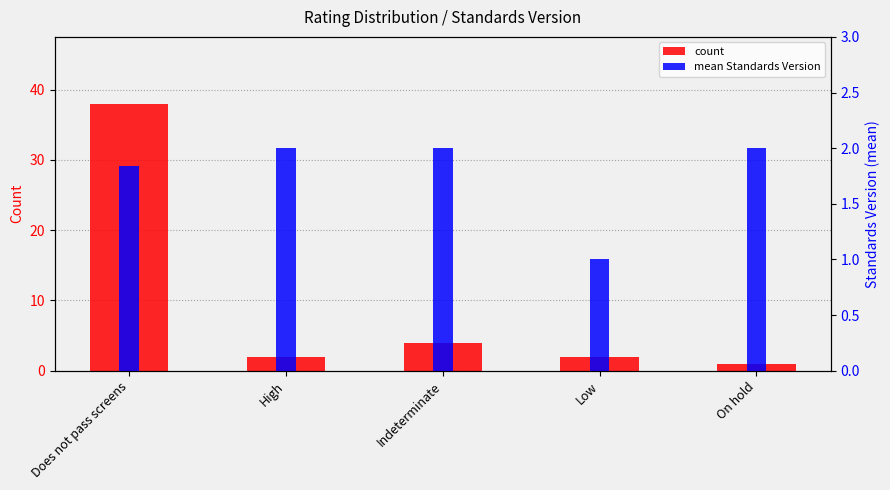

What is the difference between the second highest and second lowest values in the count series?

2.0